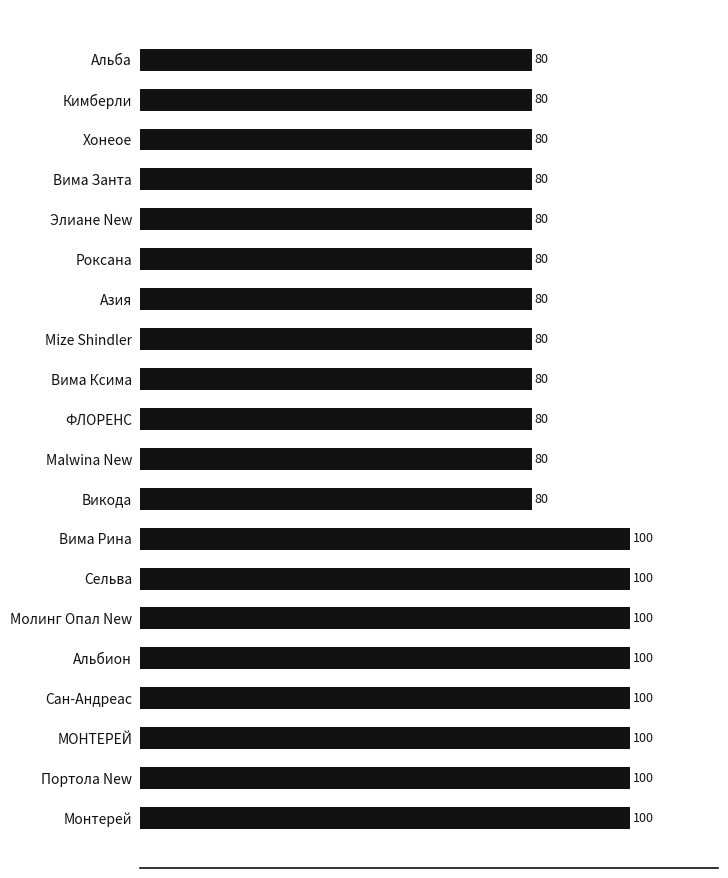

What is the value of the 11th bar from the top?

80